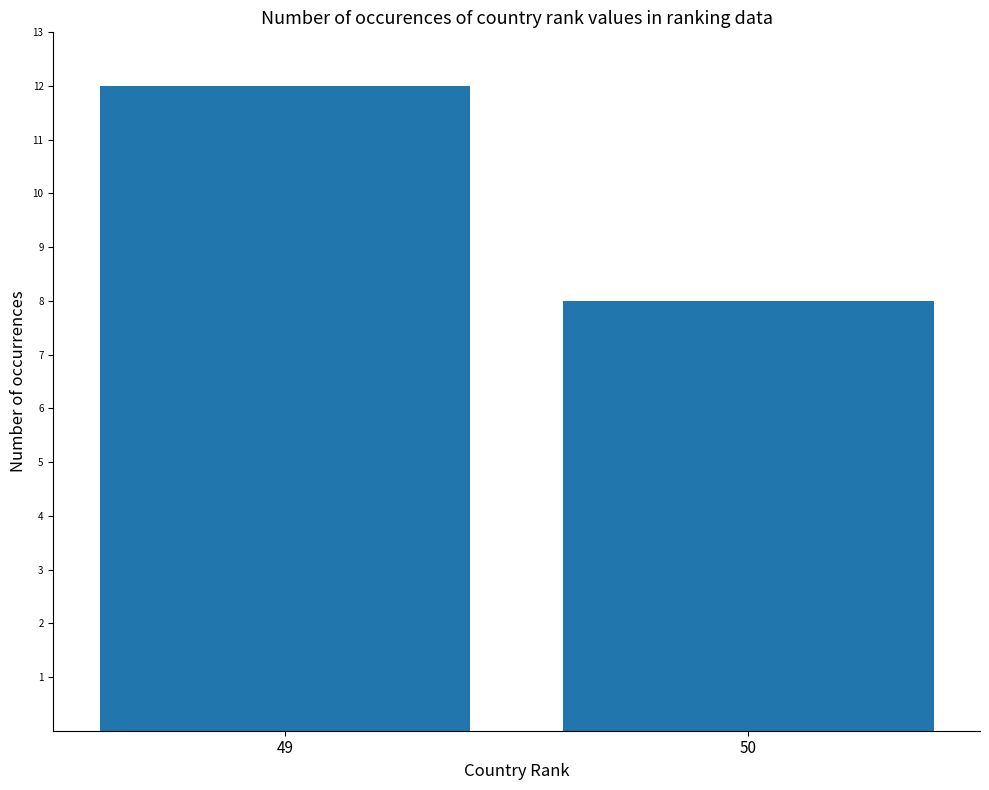

Reading left to right, extract all data points from this chart.

12	8